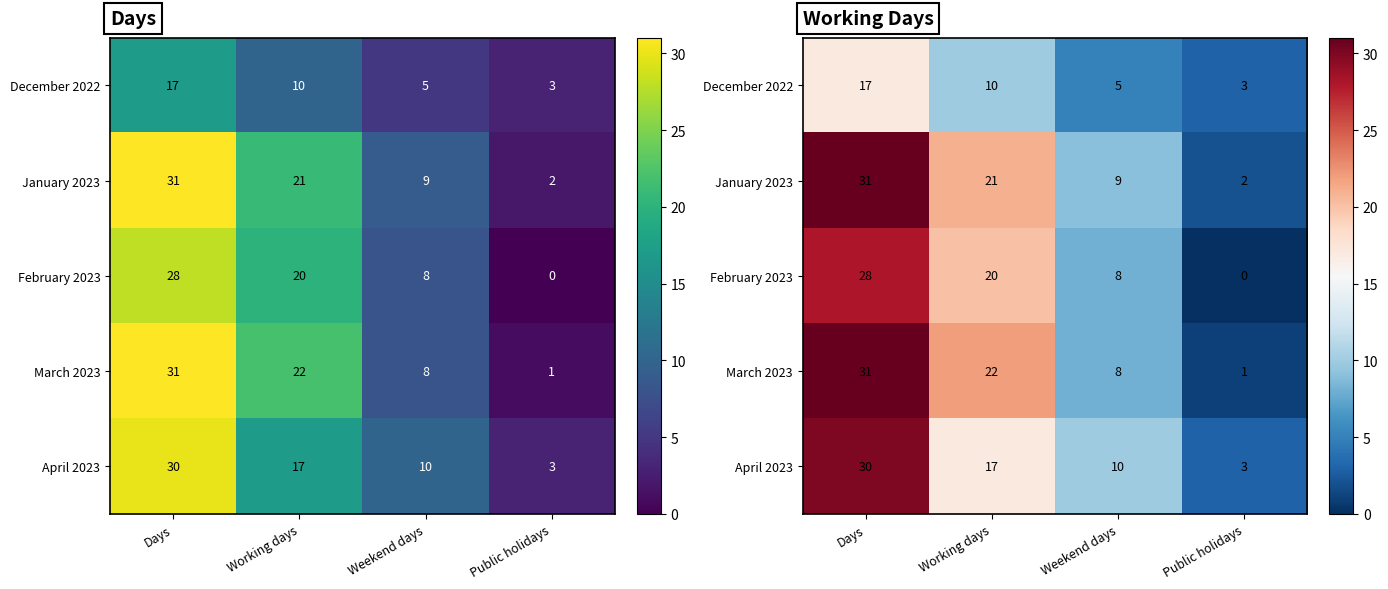

List the labels in order of April 2023 value, smallest first.

Public holidays, Weekend days, Working days, Days